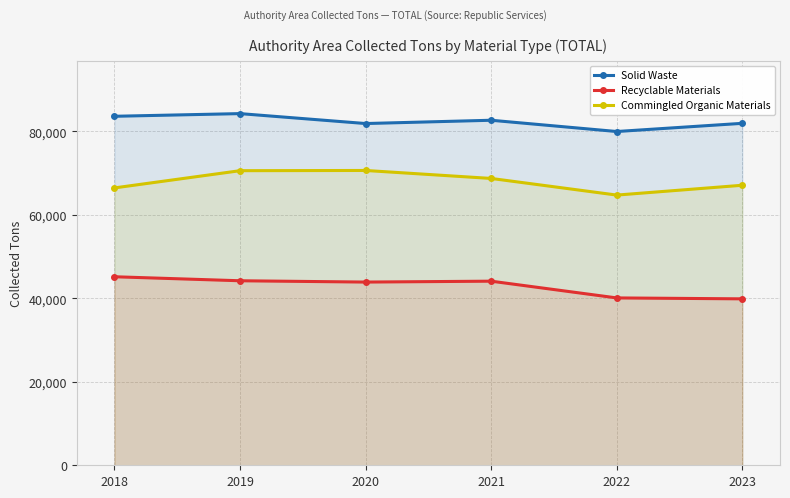

At how many categories does at least one series exceed 41993?

6